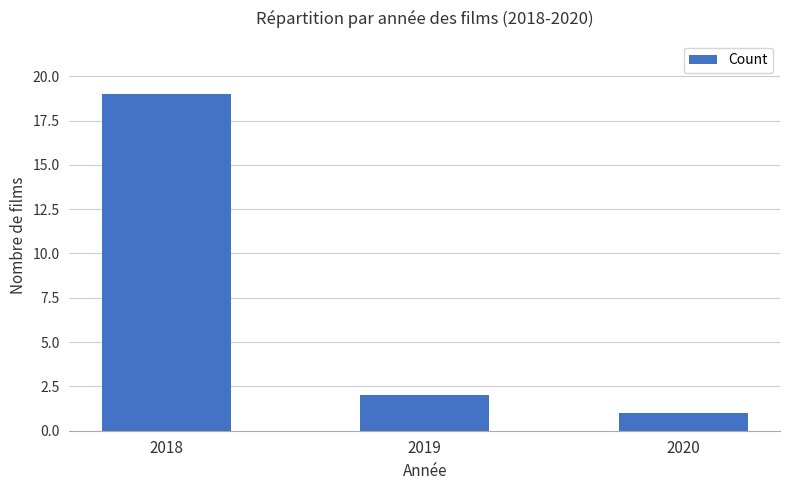

What is the change in value from 2018 to 2019?

-17